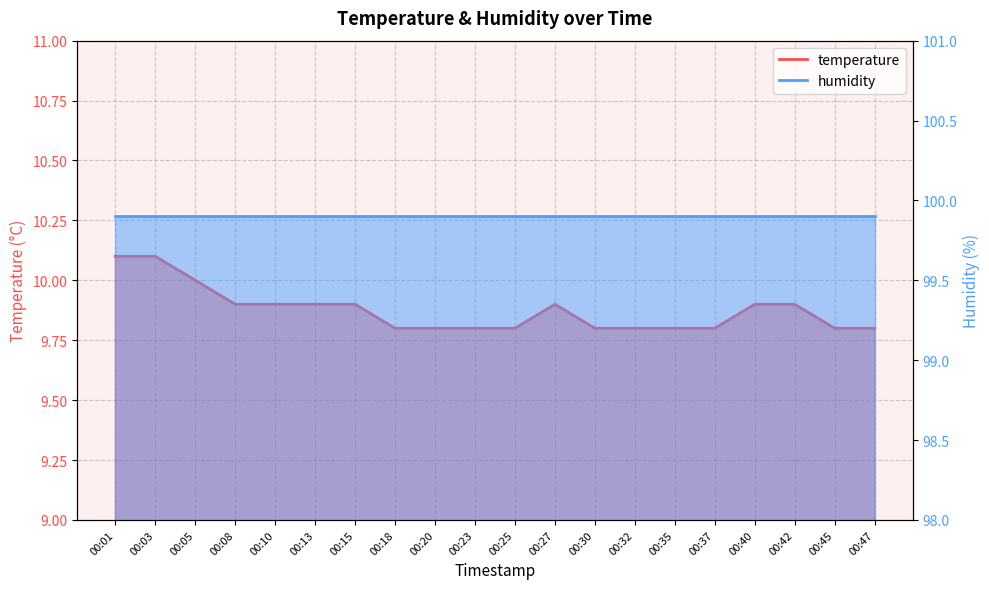

True or false: the data has more than 2 interior local peaks.

False